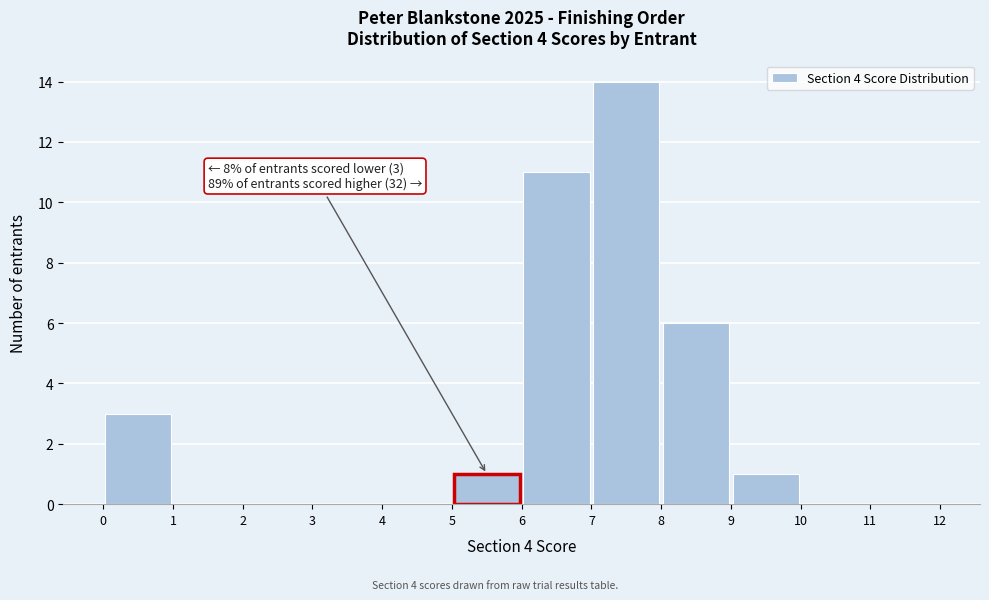

Over which range of the x-axis is the bar tallest?

7 to 8